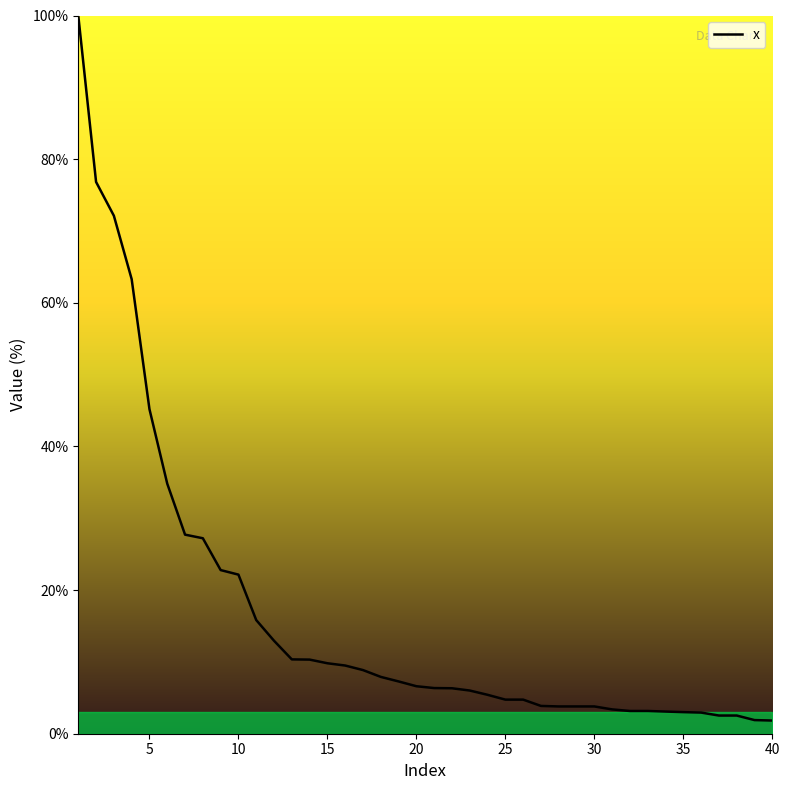

What is the difference between the maximum and minimum values?

98.2